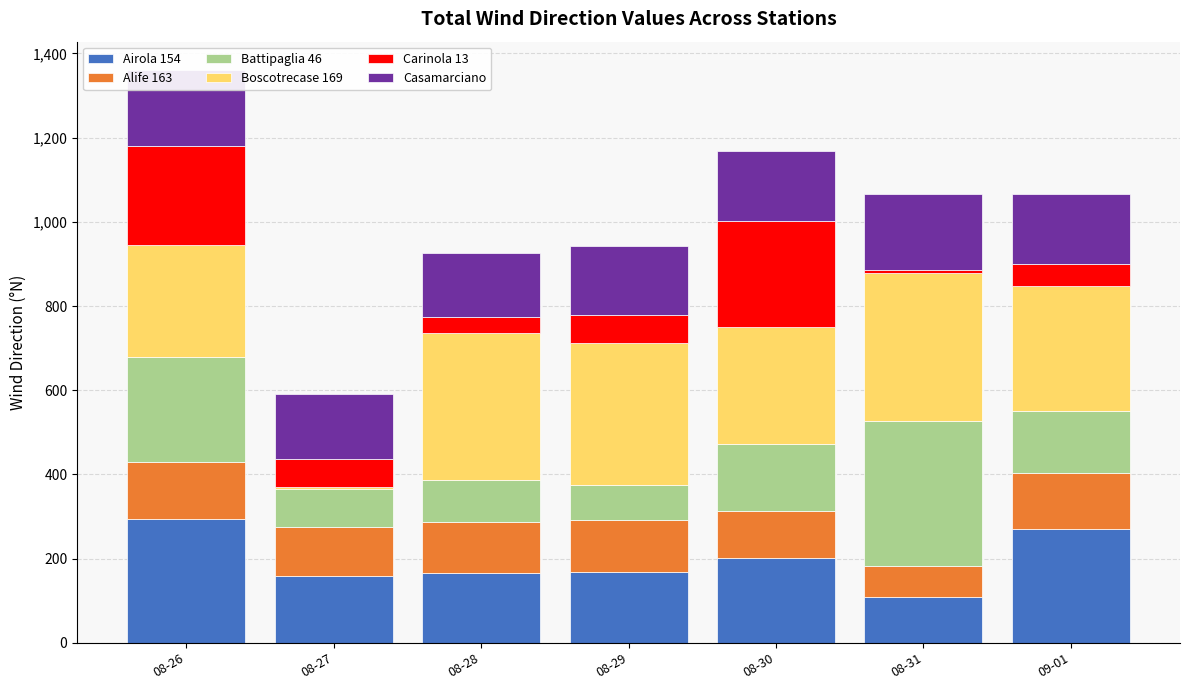

Rank the series at 08-29 from highest to lowest value.

Boscotrecase 169, Airola 154, Casamarciano, Alife 163, Battipaglia 46, Carinola 13